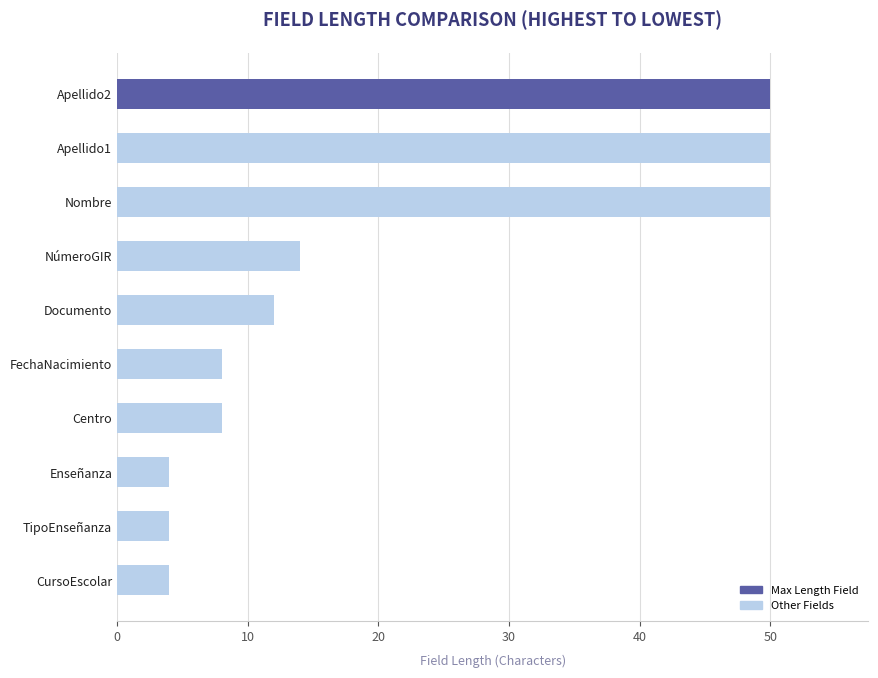

Does the chart contain stacked bars?

No